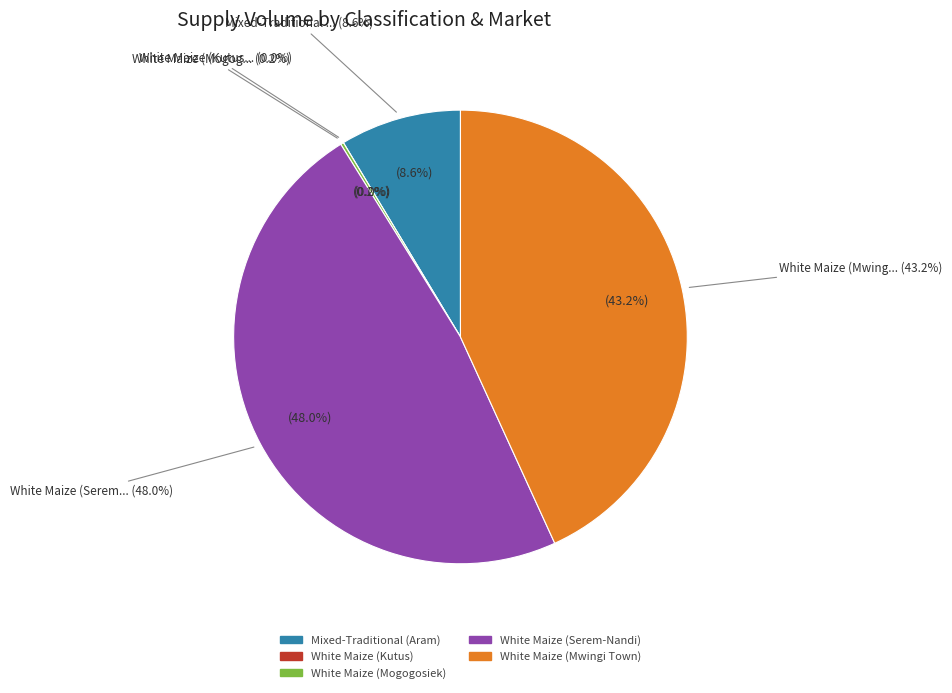

Is it true that White Maize (Mogogosiek) is 6% of the pie?

False